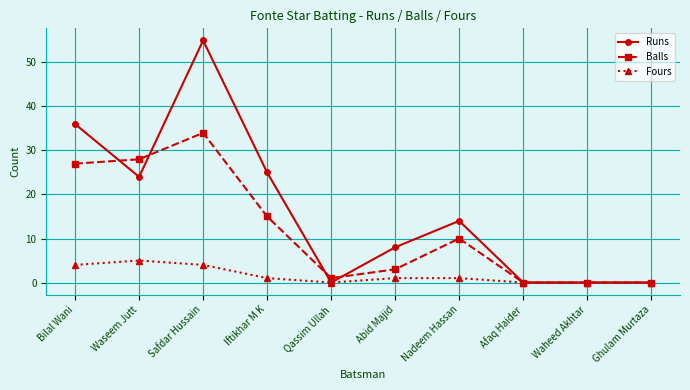

What are all the series names shown in the legend?

Runs, Balls, Fours